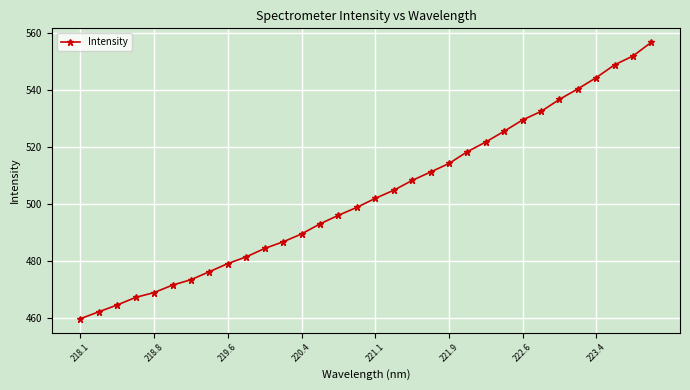

What is the maximum value shown in the chart?

556.7